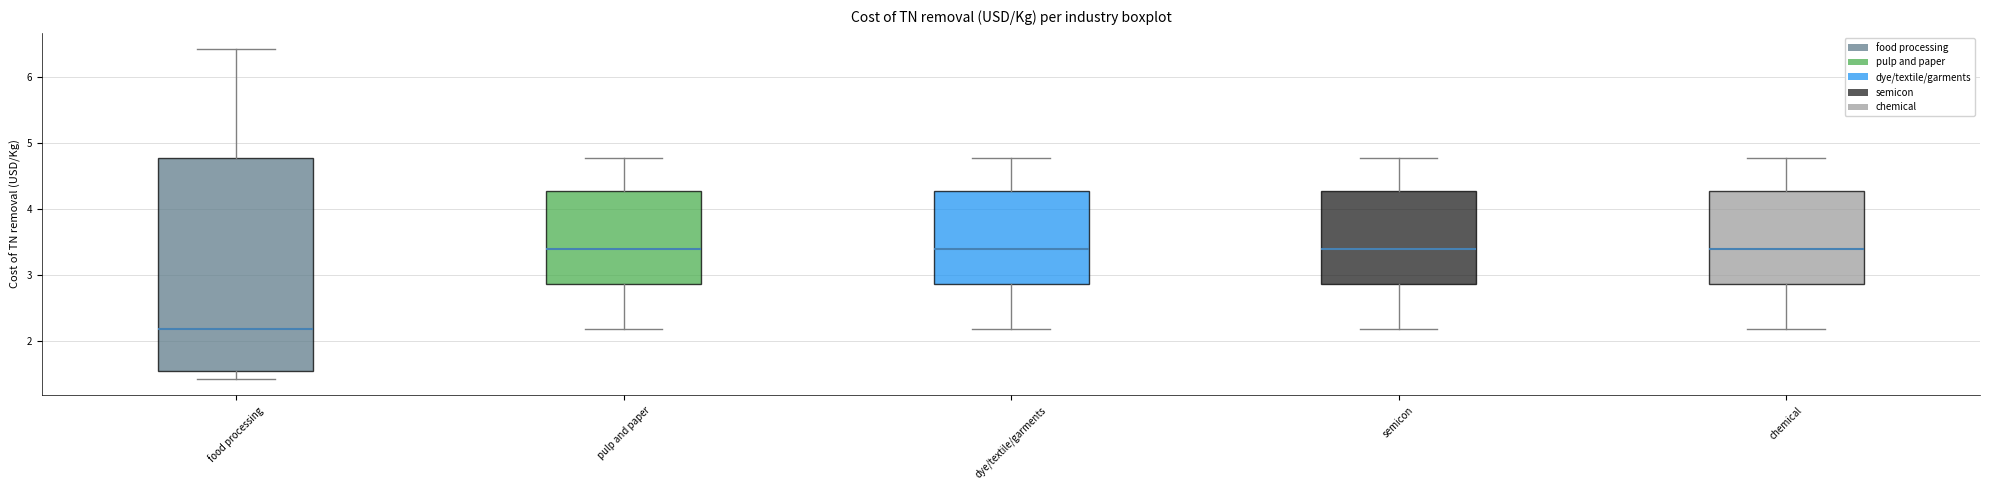

Where is the lower edge of the box for food processing on the y-axis? The values are not printed on the chart, so give them approximately, as read against the axis.

1.5